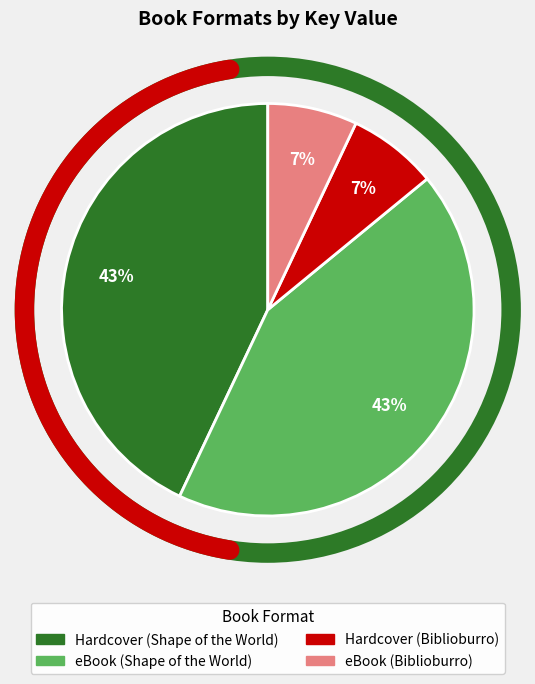

To the nearest percent, what percentage of the pie is Hardcover (Shape of the World)?

43%